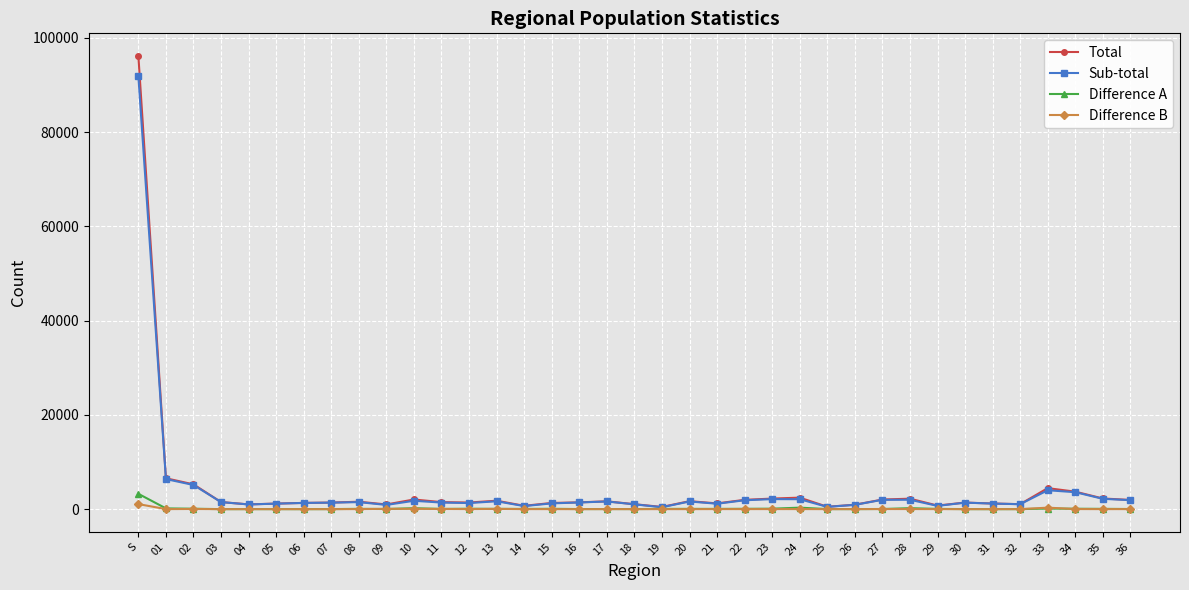

What is the maximum value for Total?

96126